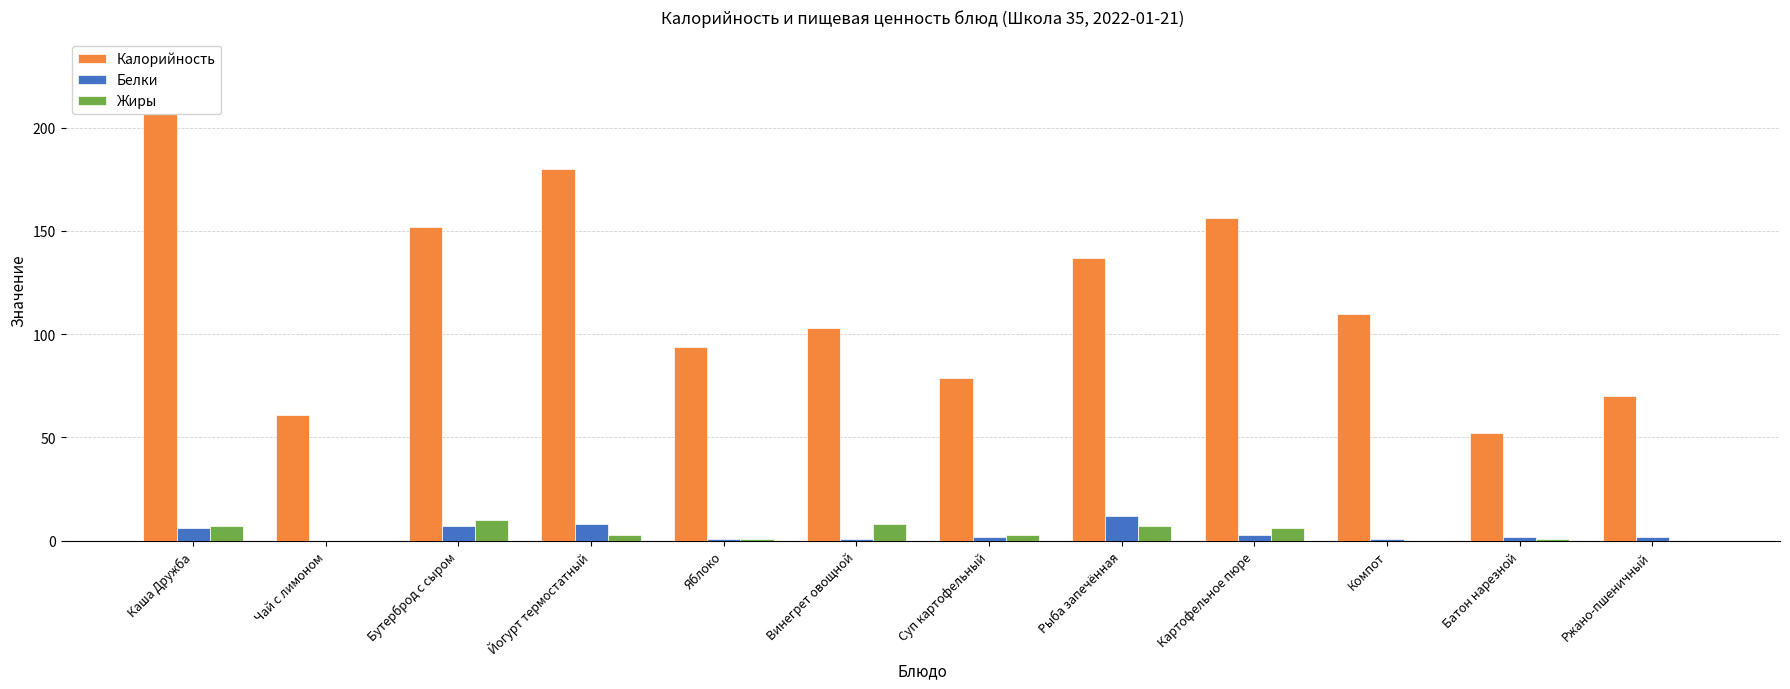

Reading right to left, list all the values displayed in this chart.

Калорийность: 70	52	110	156	137	79	103	94	180	152	61	211
Белки: 2	2	1	3	12	2	1	1	8	7	0	6
Жиры: 0	1	0	6	7	3	8	1	3	10	0	7